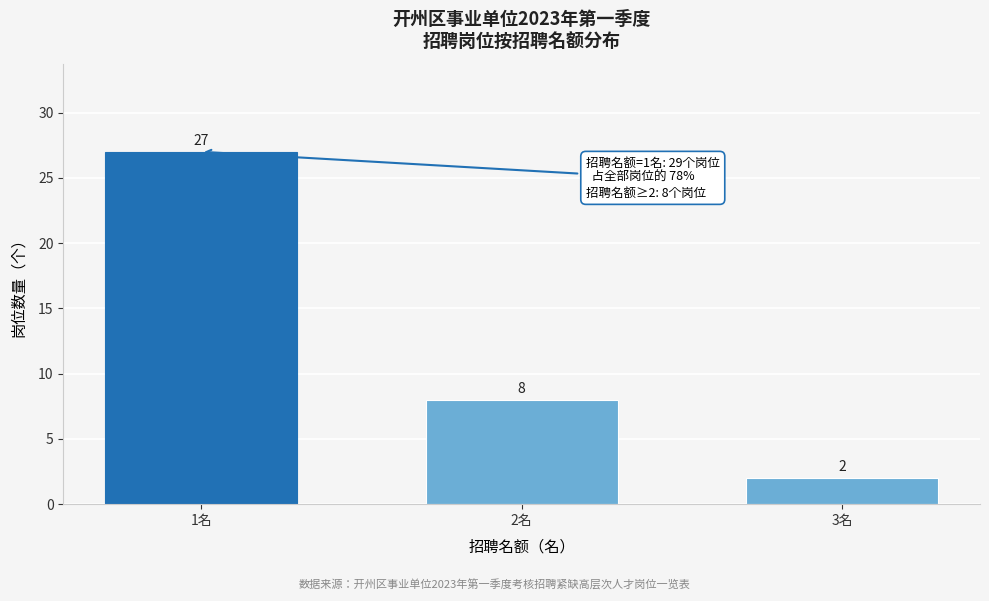

Reading left to right, list all the values displayed in this chart.

1名=27	2名=8	3名=2